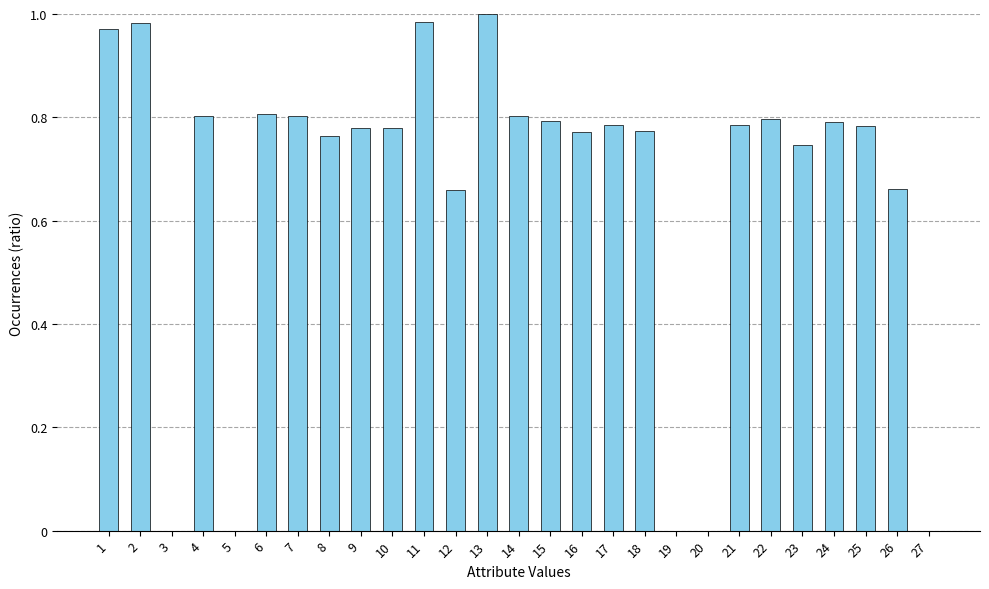

What is the sum of all values?

17.8